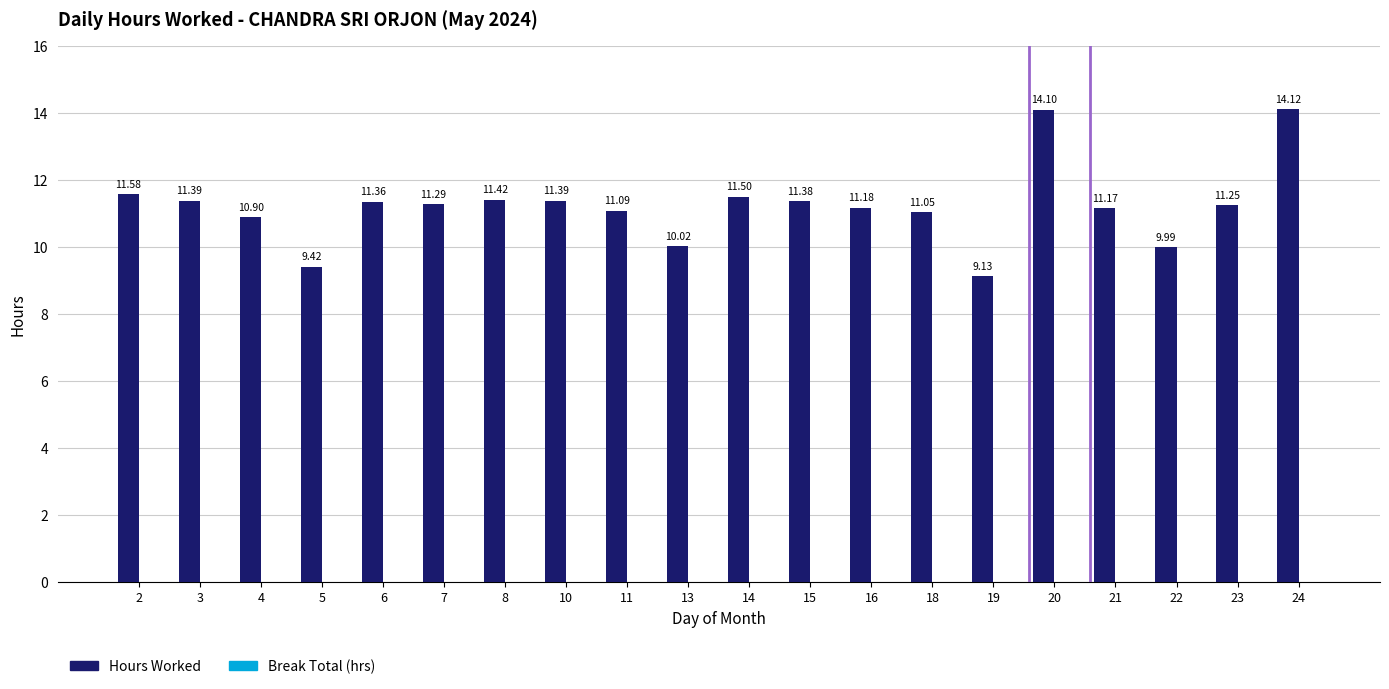

What is the change in value from 16 to 24?

+2.9